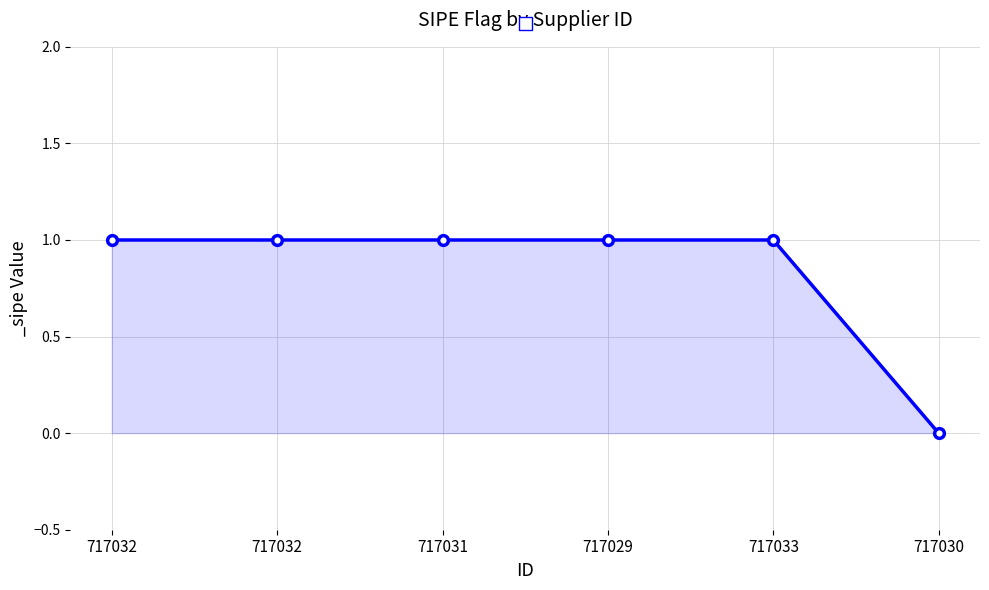

How many values are above zero?

5